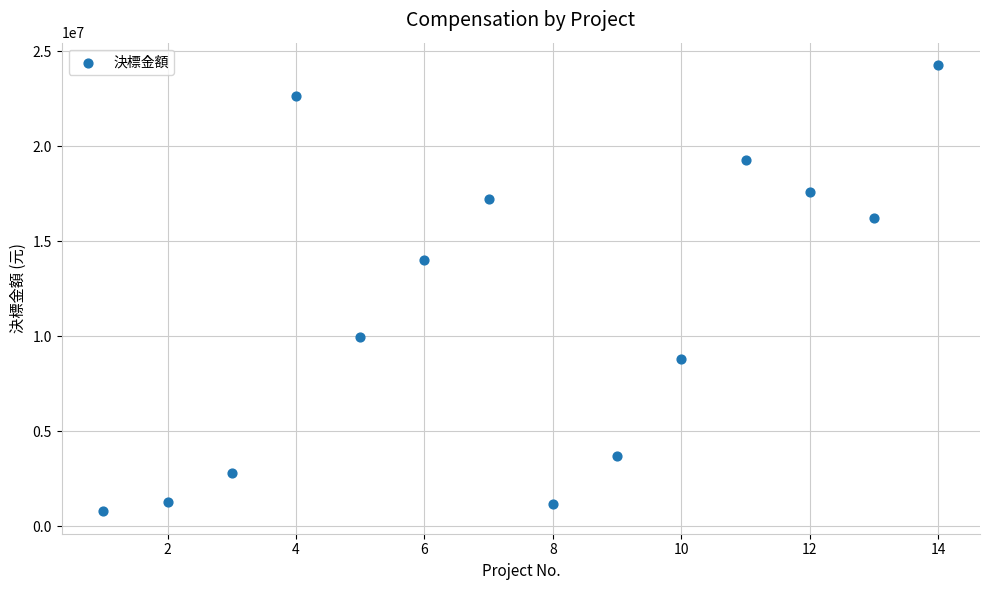

What Y value in the scatter plot is closest to 12525000?

13999000